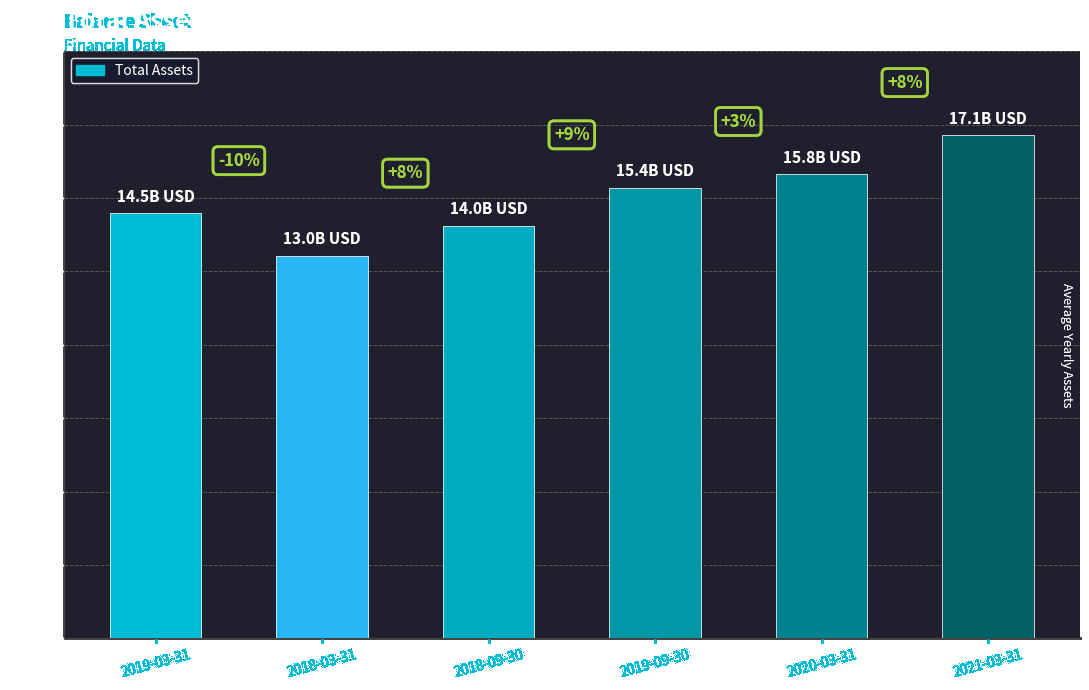

List the labels in order of value, largest first.

2021-03-31, 2020-03-31, 2019-09-30, 2019-03-31, 2018-09-30, 2018-03-31